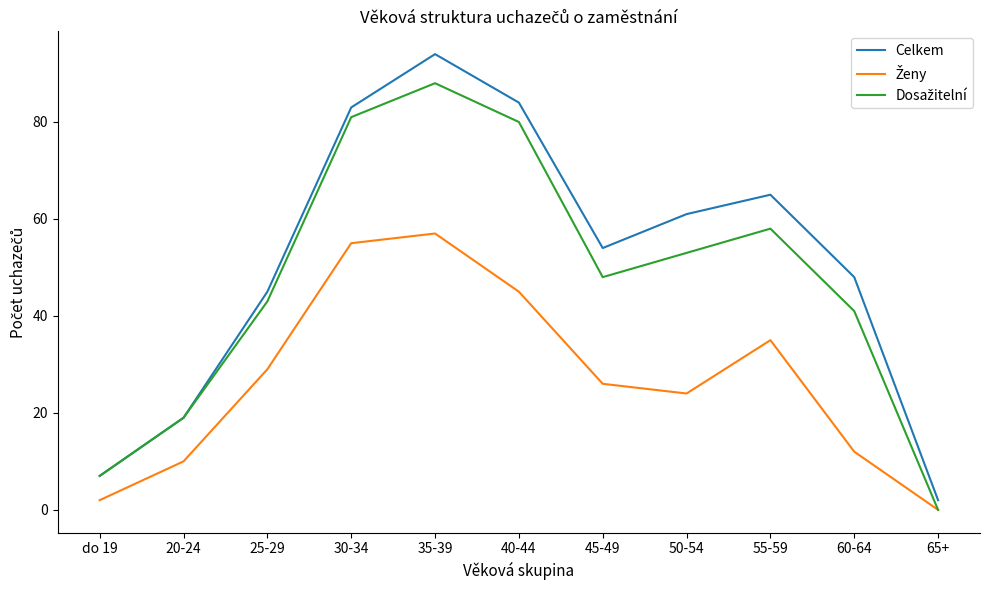

At which category is the sum across all series the highest?

35-39